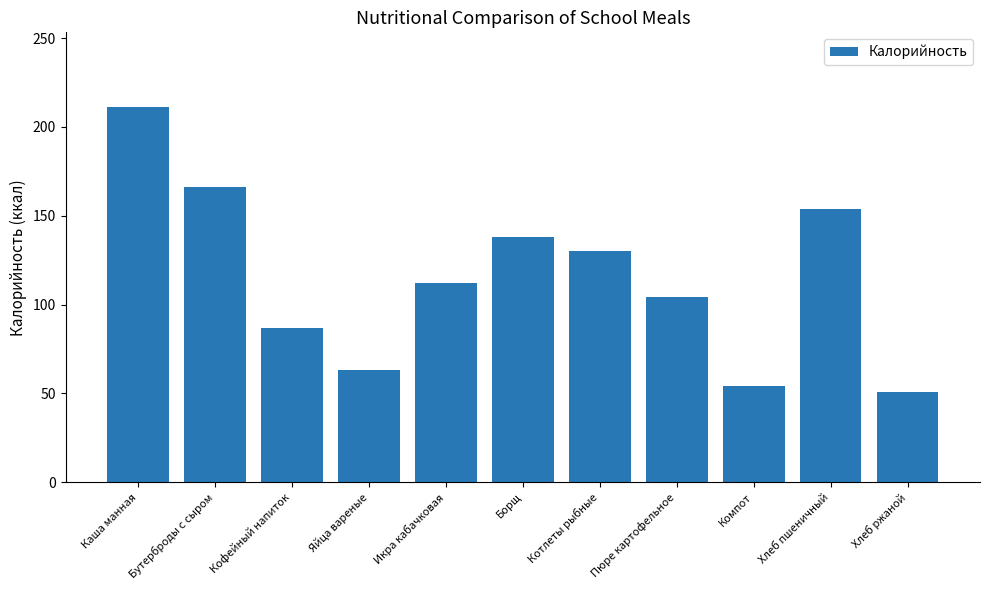

What is the difference between the values at Борщ and Каша манная?

73